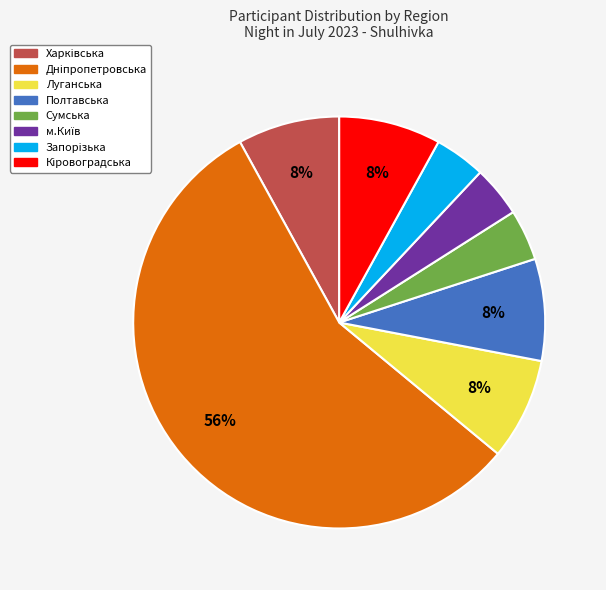

To the nearest percent, what is the average slice percentage?

12%